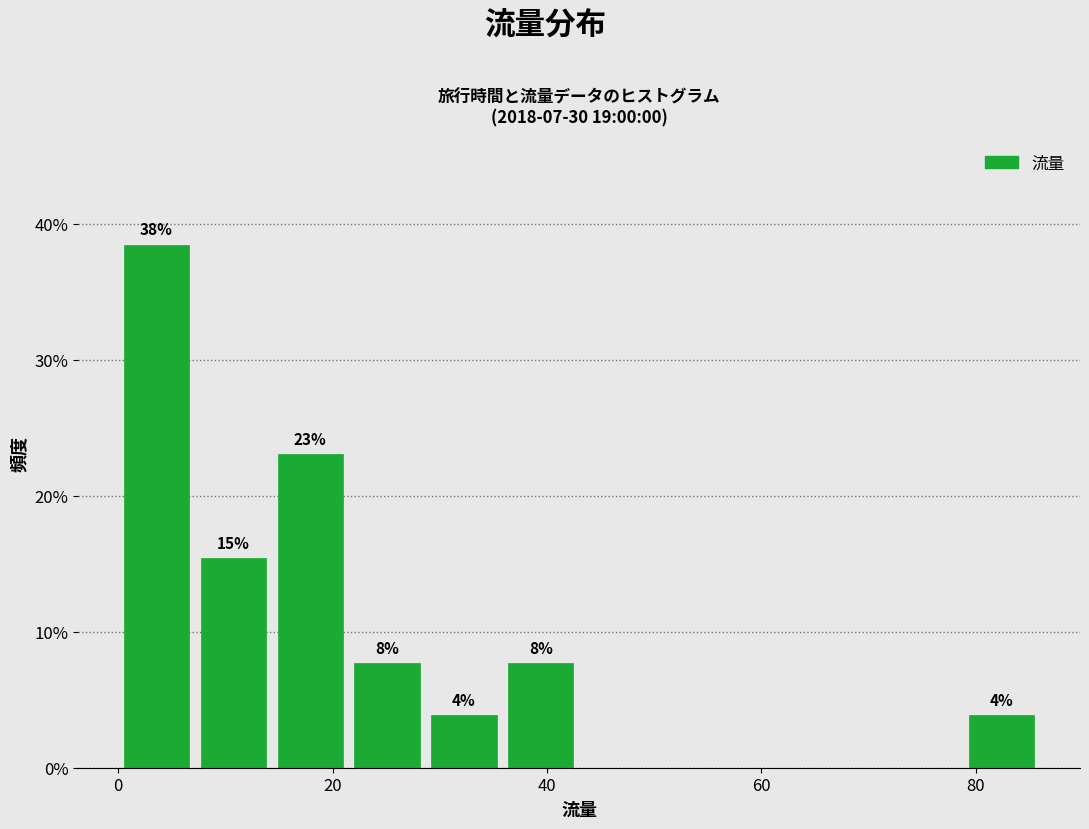

Around what value on the x-axis is the tallest bar? Give the approximate position of its centre, as read against the axis.

4